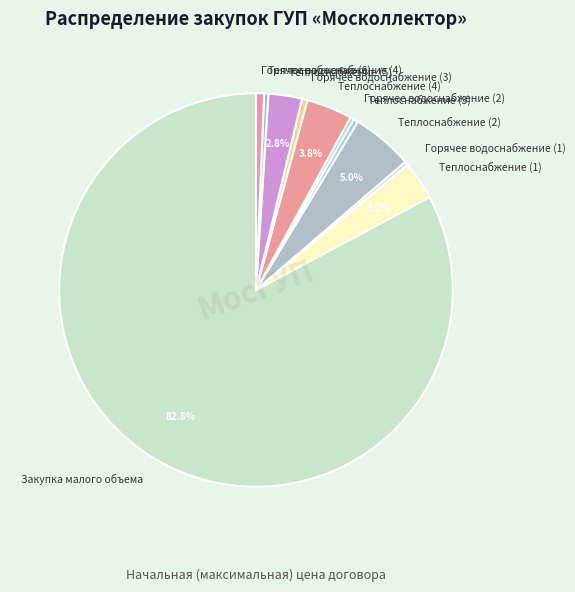

Combined, do Теплоснабжение (5) and Горячее водоснабжение (2) account for over 50%?

No